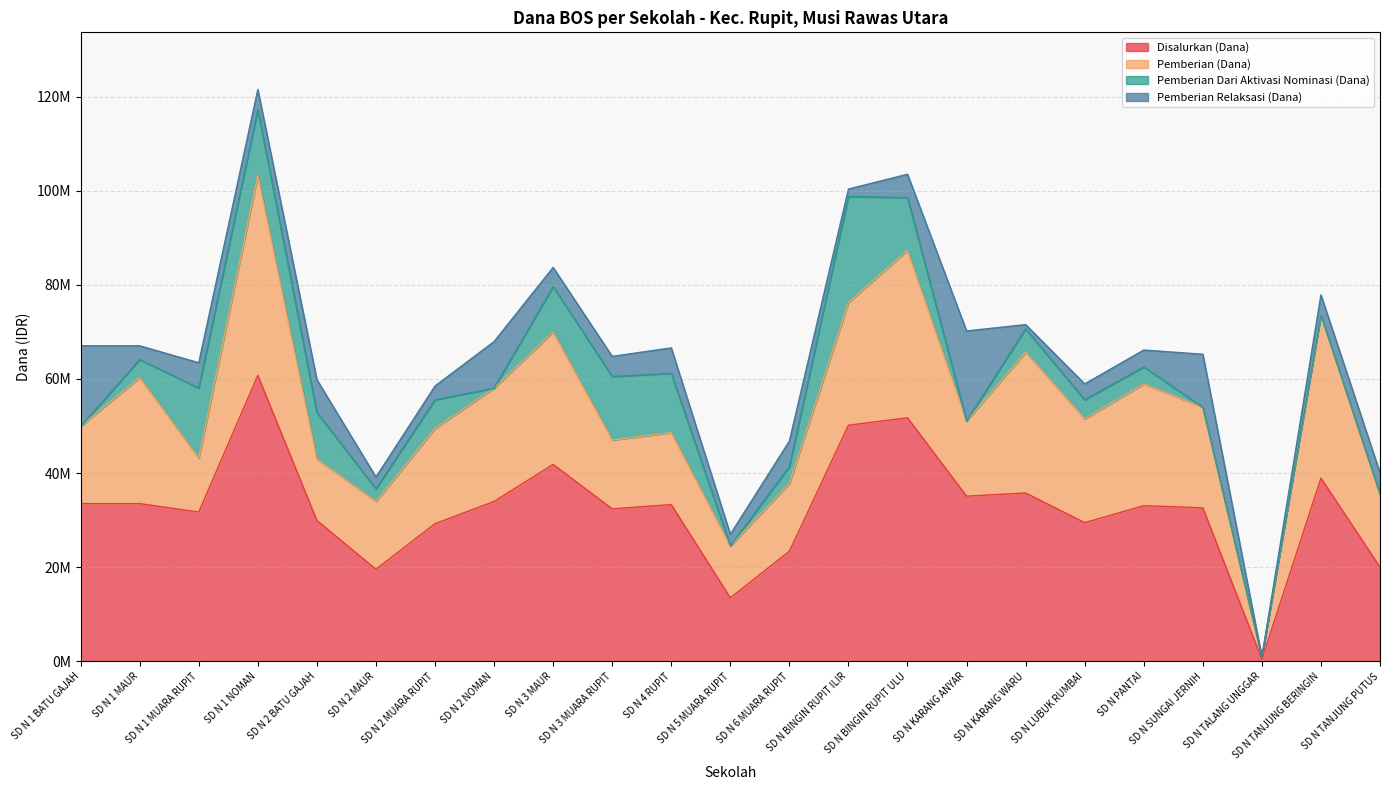

True or false: Pemberian Dari Aktivasi Nominasi (Dana) and Disalurkan (Dana) intersect in this chart.

False